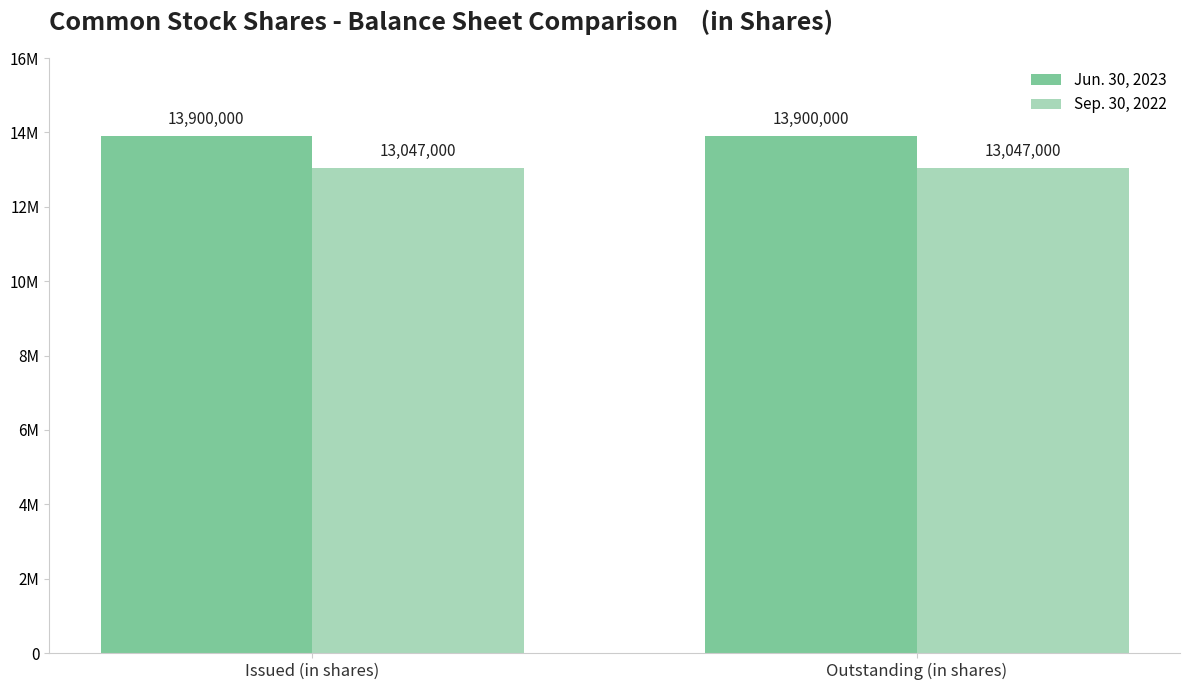

The Sep. 30, 2022 series shows 13047000 at Issued (in shares). True or false?

True